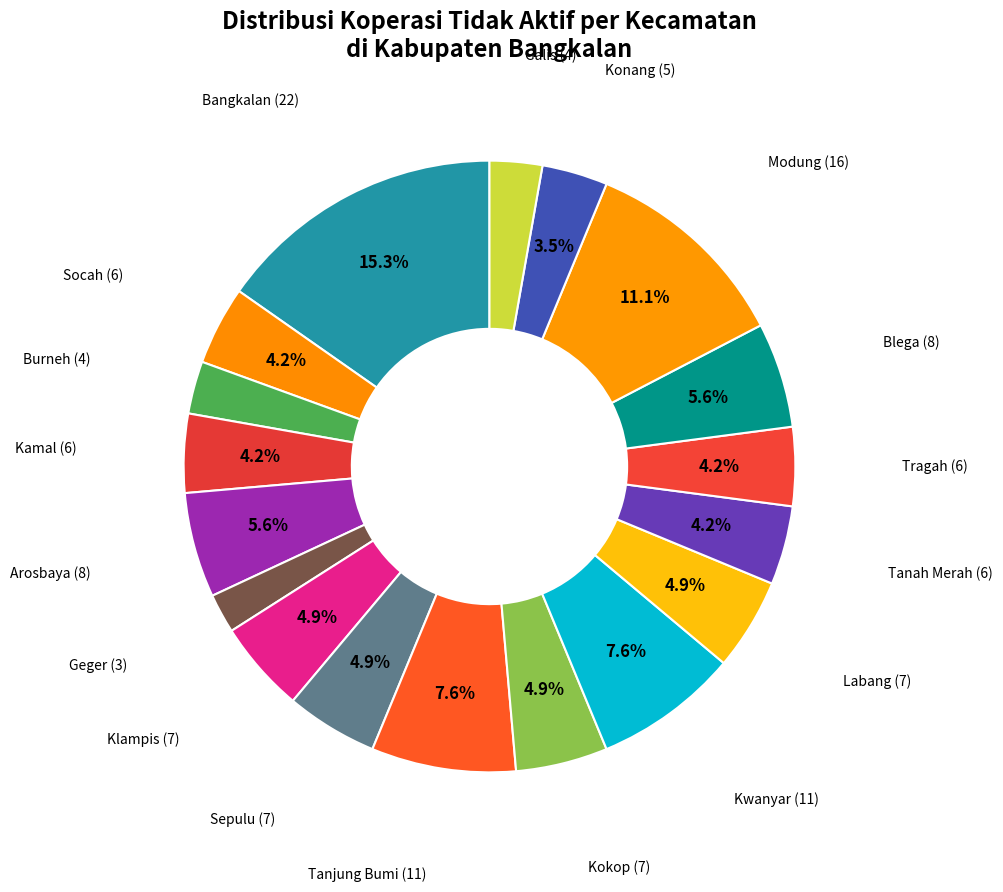

Count the number of slices in the pie.

18